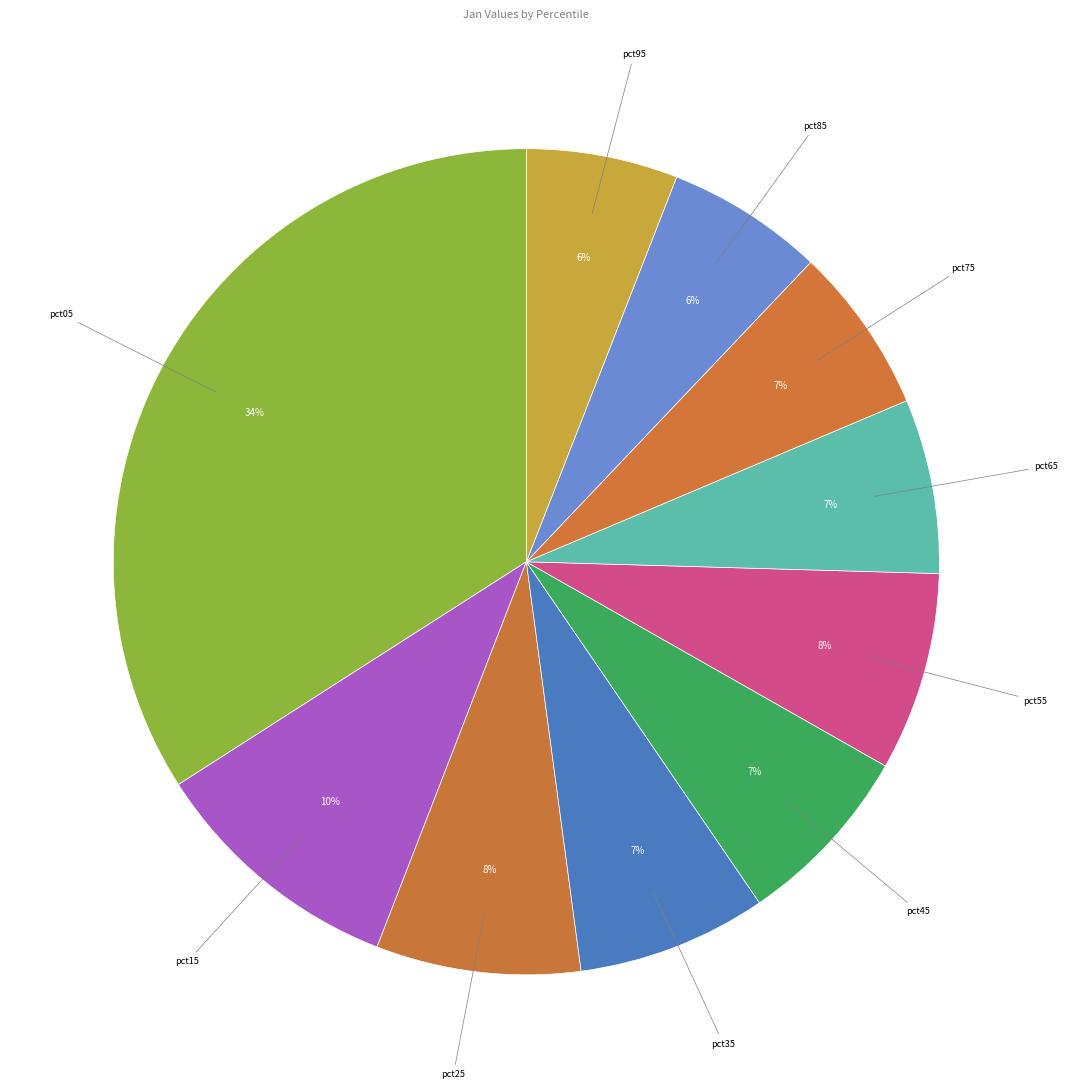

How many slices are in this pie chart?

10